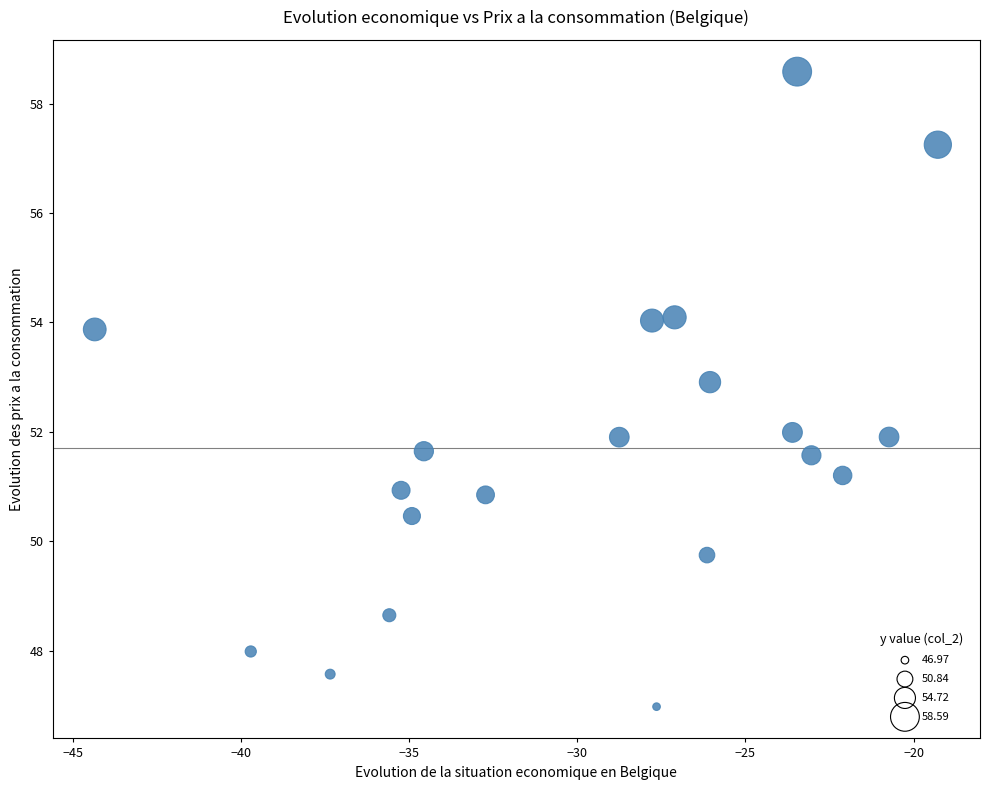

What is the range of Y values (max minus min)?

11.6